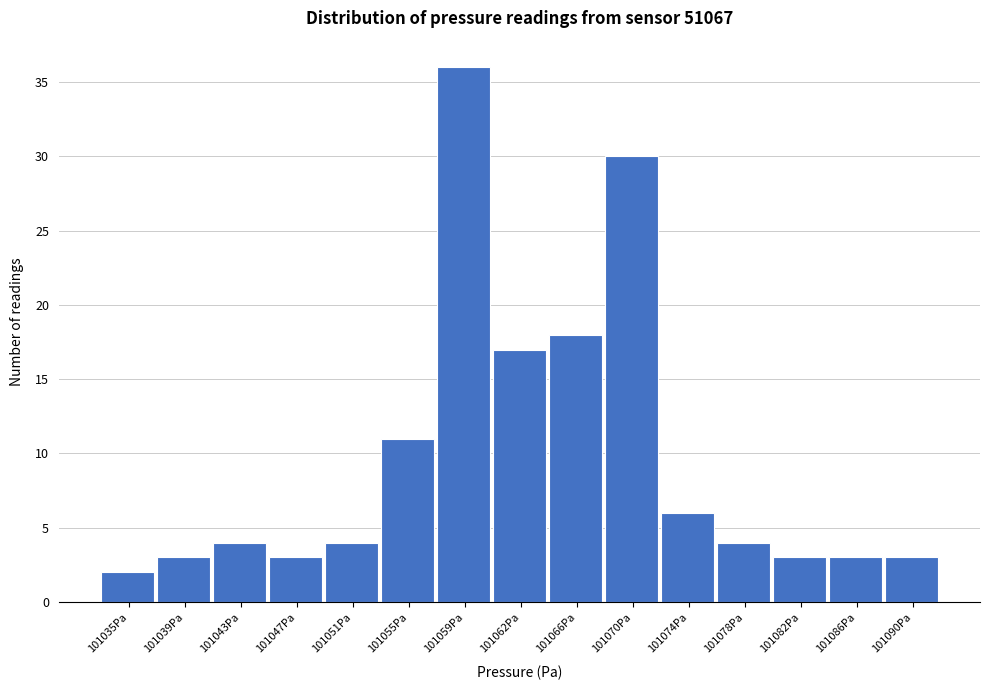

What is the height of the bar covering 101053.0 to 101056.5 on the x-axis? Neither the bar edges nor the heights are printed on the chart, so give them approximately, as read against the axes.

11